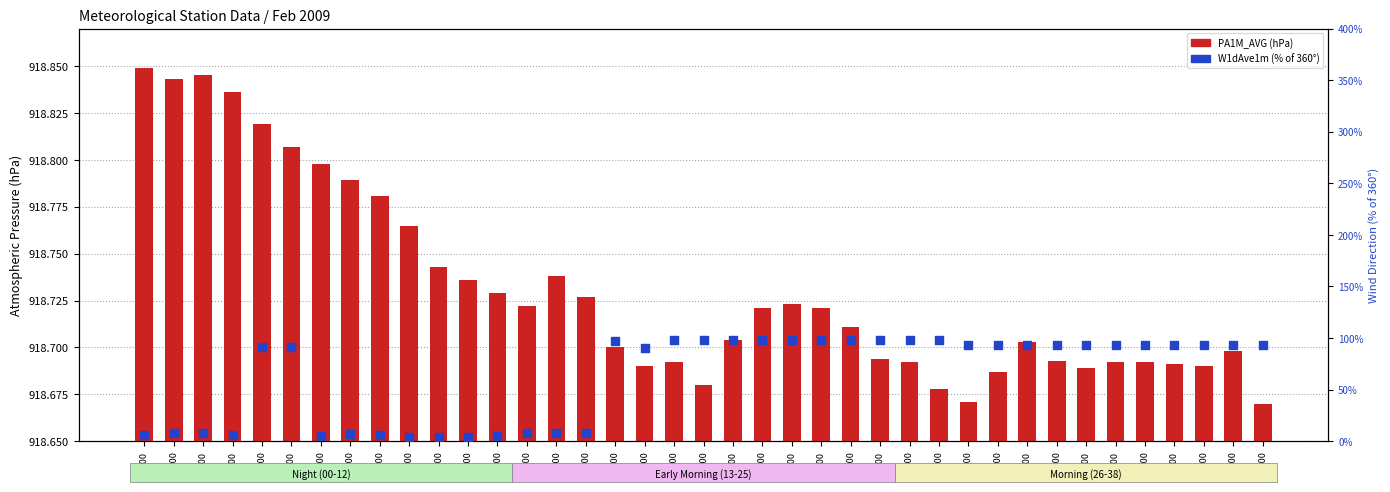

At which category is the sum across all series the highest?

22:00